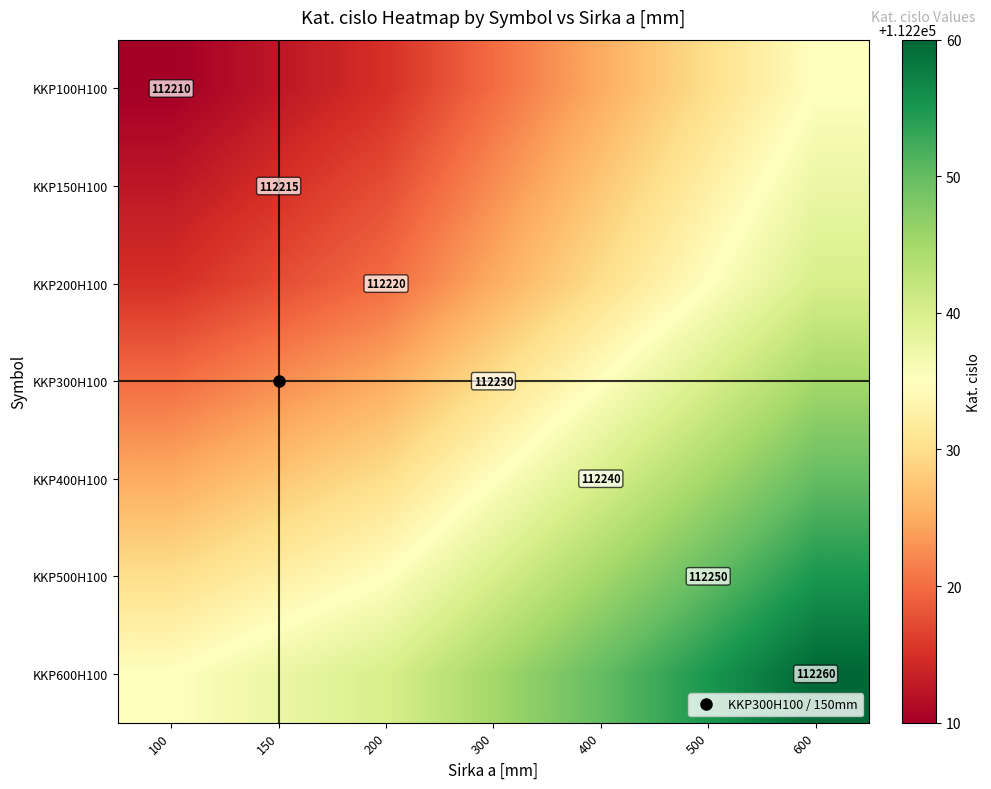

What is the average value of the KKP500H100 series?

112241.1